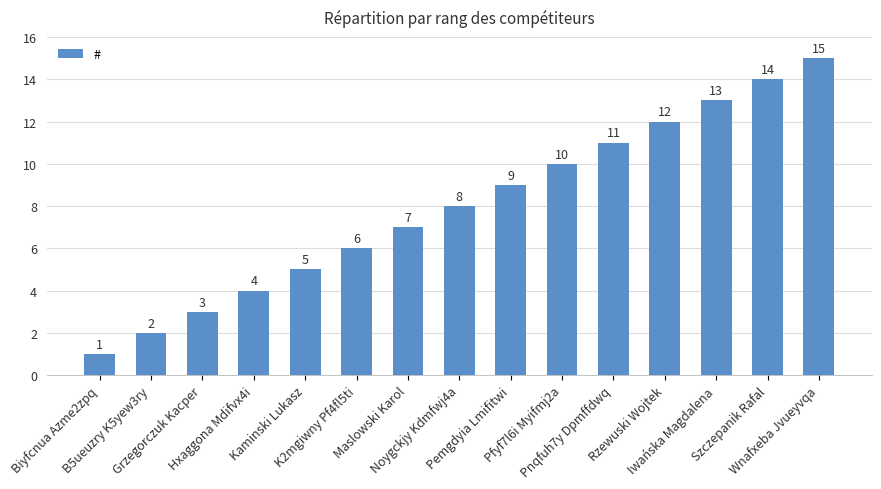

What position from the left is K2mgiwny Pf4fl5ti?

6